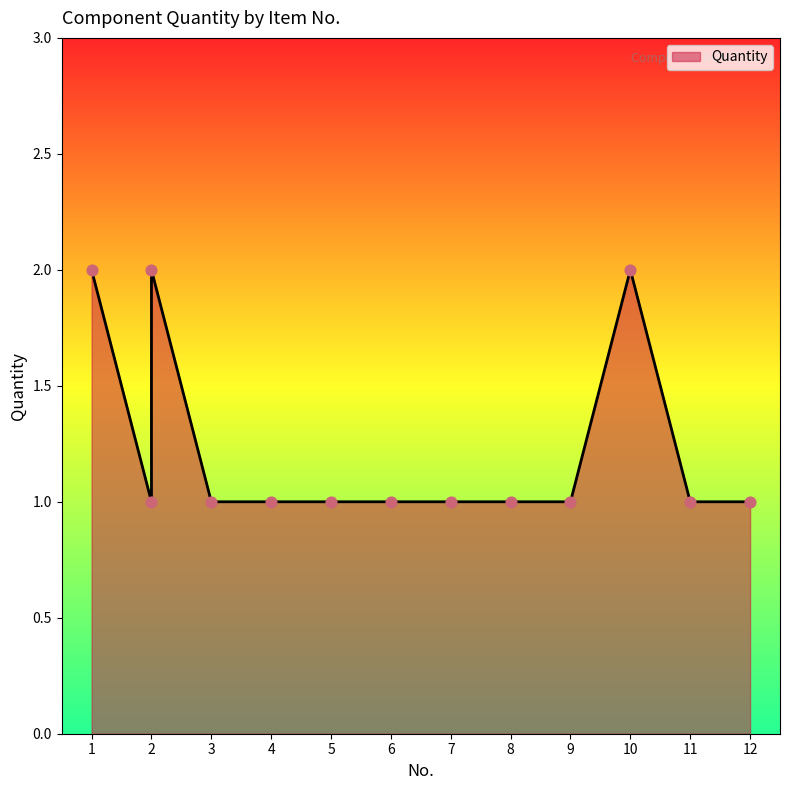

What is the ratio of the value at 6 to the value at 2?

1.0